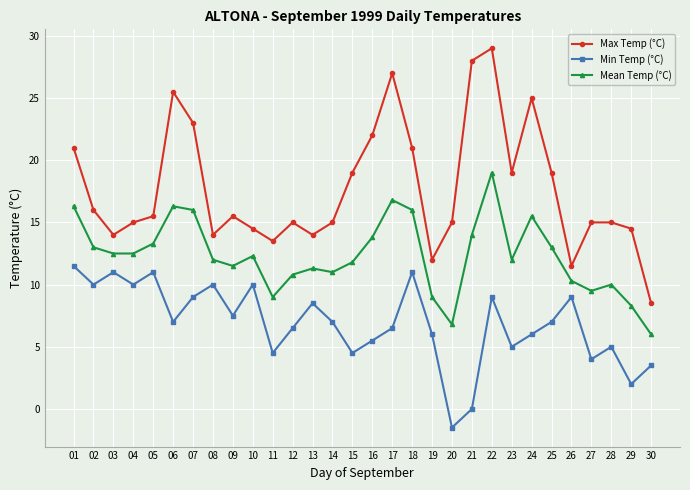

Which series has the widest spread of values?

Max Temp (°C)